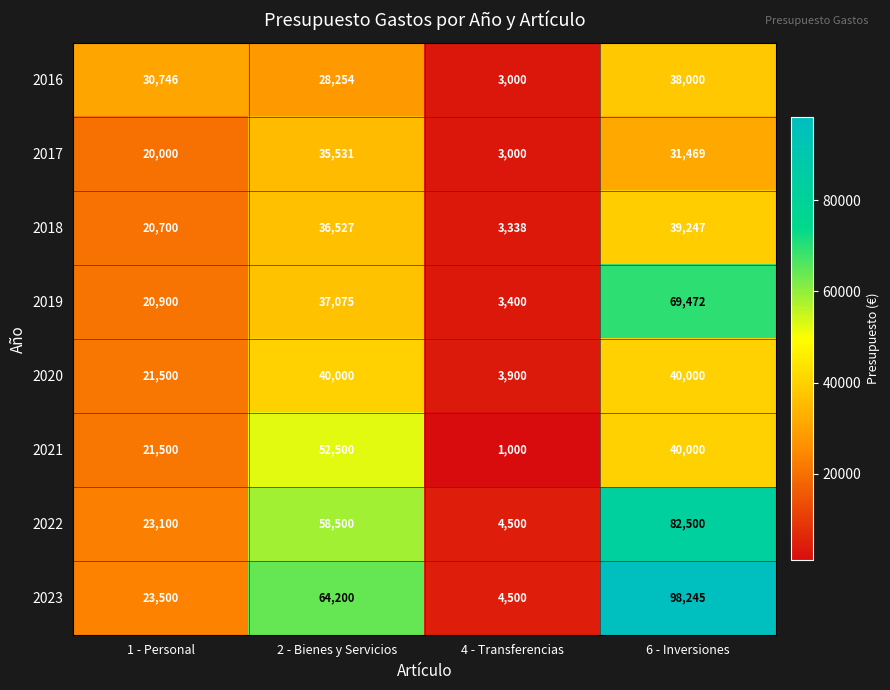

At which label is 2021 closest to 26750?

1 - Personal